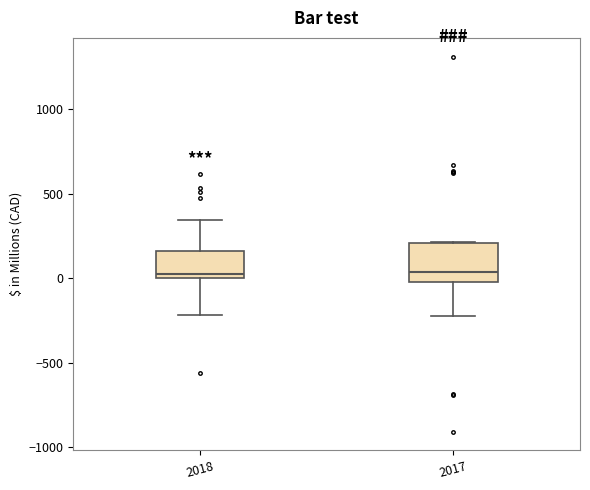

Where is the upper edge of the box at x = 2018 on the y-axis? The values are not printed on the chart, so give them approximately, as read against the axis.

150